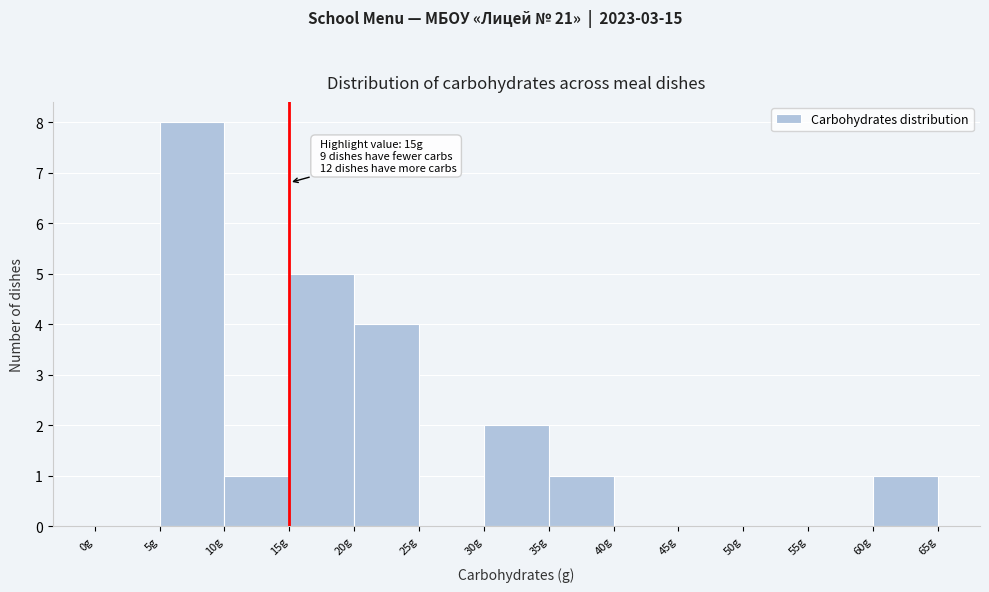

Which range on the x-axis has the tallest bar?

5 to 10